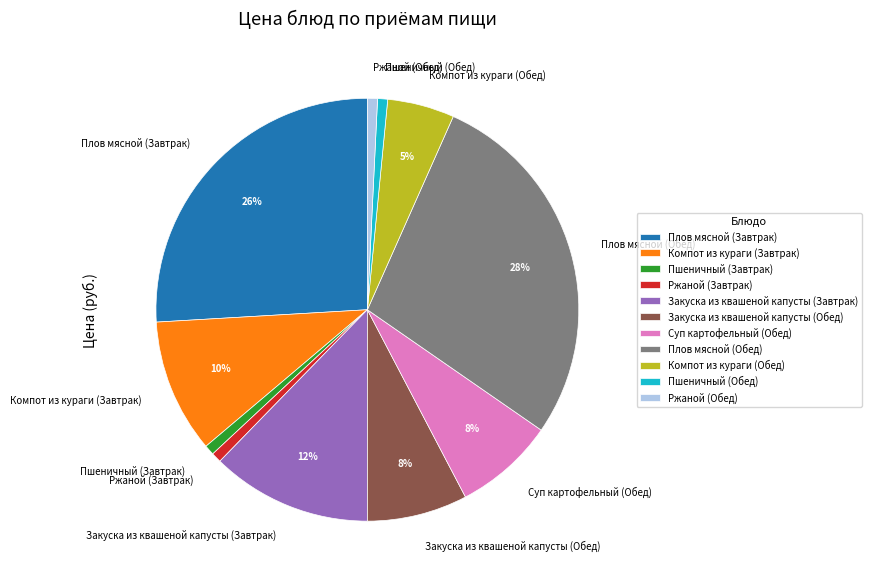

To the nearest percent, what percentage of the pie is Закуска из квашеной капусты (Обед)?

8%